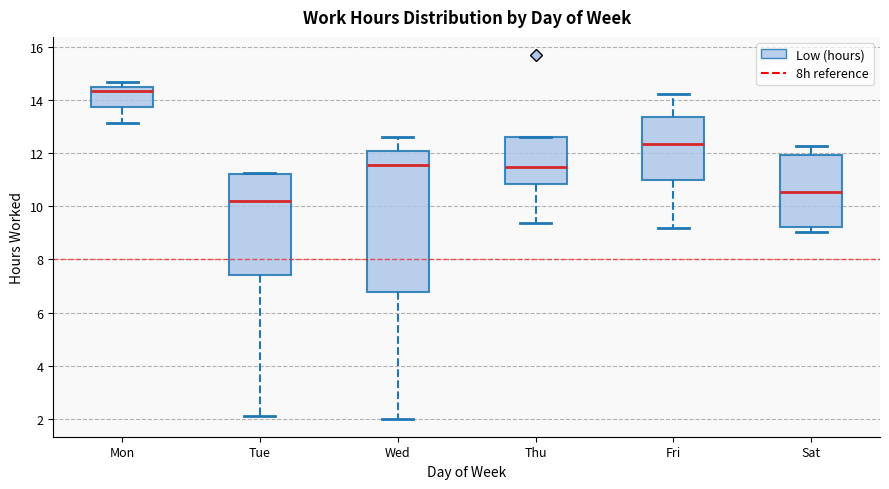

Where is the upper edge of the box for Sat on the y-axis? The values are not printed on the chart, so give them approximately, as read against the axis.

12.0